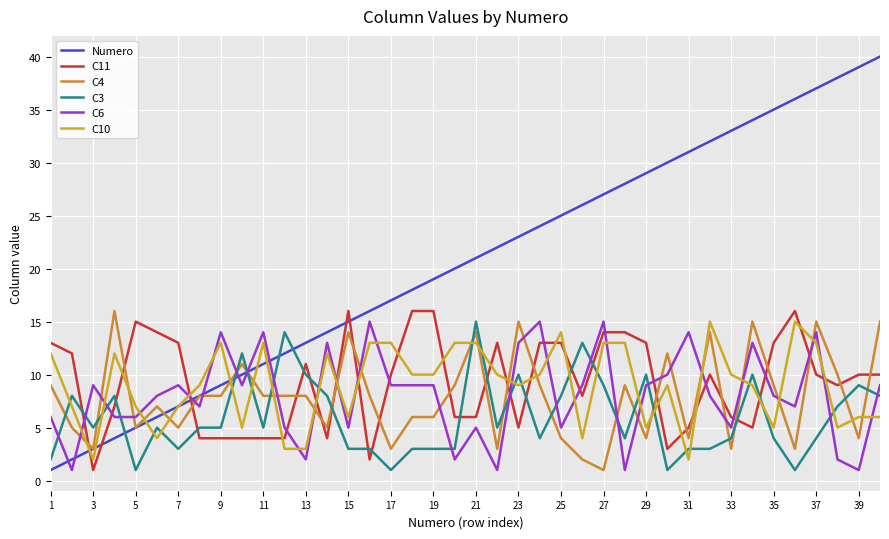

What is the average value of the C4 series?

8